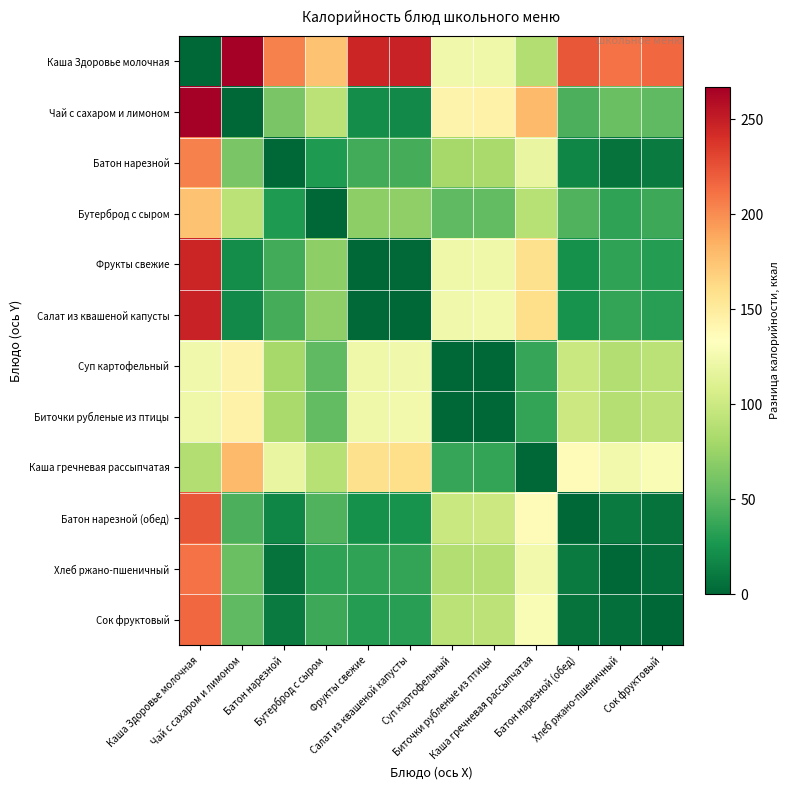

List the series in order of their peak value, lowest first.

Суп картофельный, Биточки рубленые из птицы, Бутерброд с сыром, Каша гречневая рассыпчатая, Батон нарезной, Хлеб ржано-пшеничный, Сок фруктовый, Батон нарезной (обед), Фрукты свежие, Салат из квашеной капусты, Каша Здоровье молочная, Чай с сахаром и лимоном